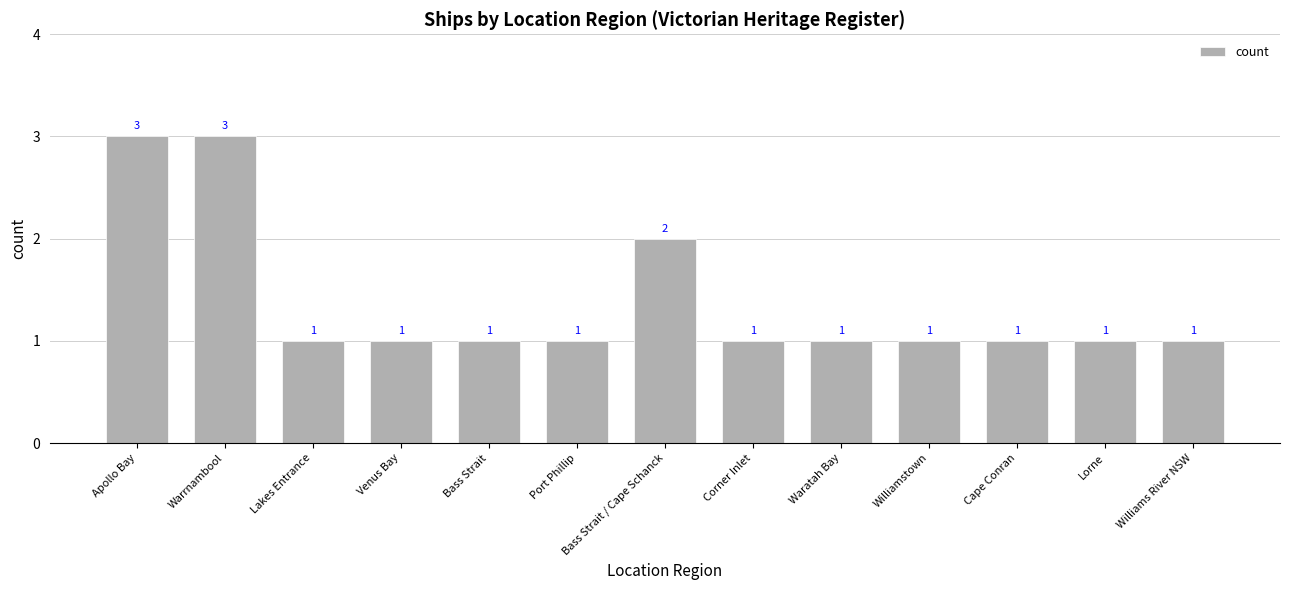

Are the bars horizontal?

No